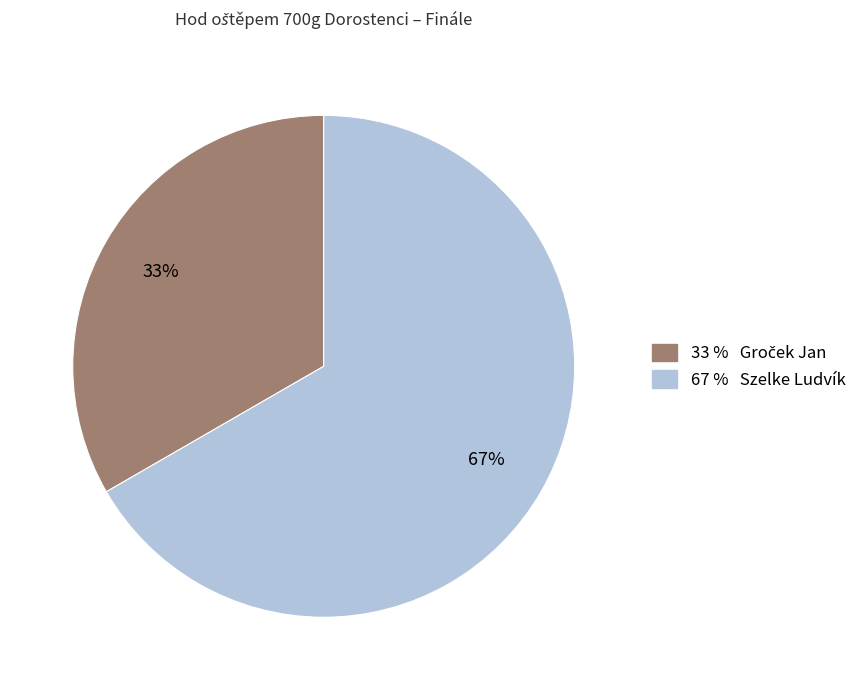

To the nearest percent, what is the average slice percentage?

50%